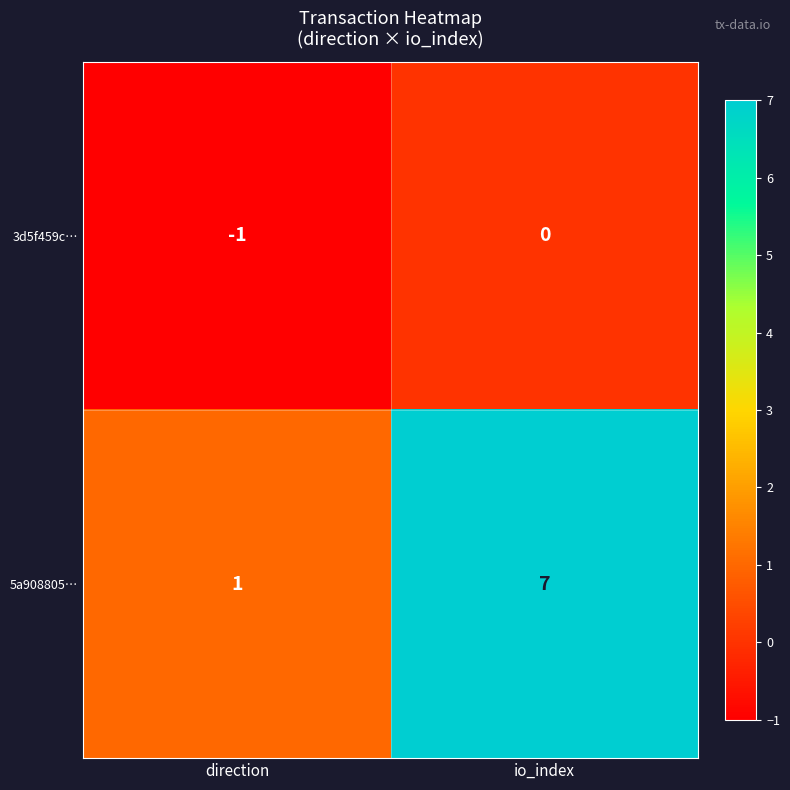

Rank the series at direction from lowest to highest value.

3d5f459c…, 5a908805…